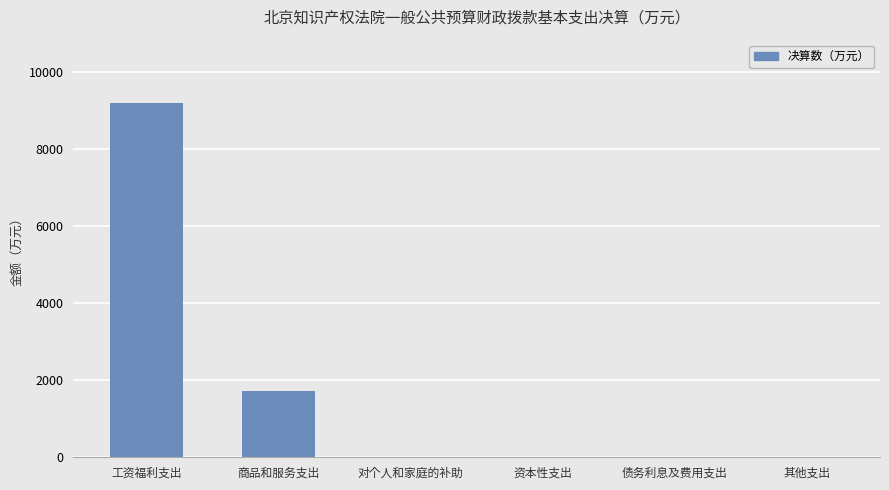

What is the approximate value at 资本性支出?

3.0